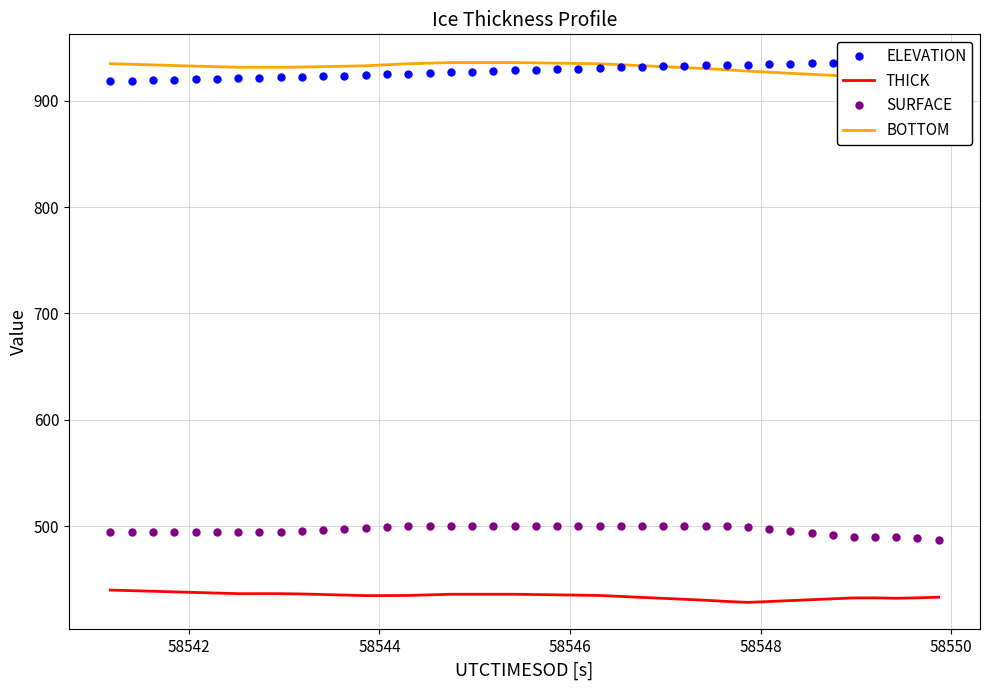

True or false: THICK and SURFACE cross at least once.

False